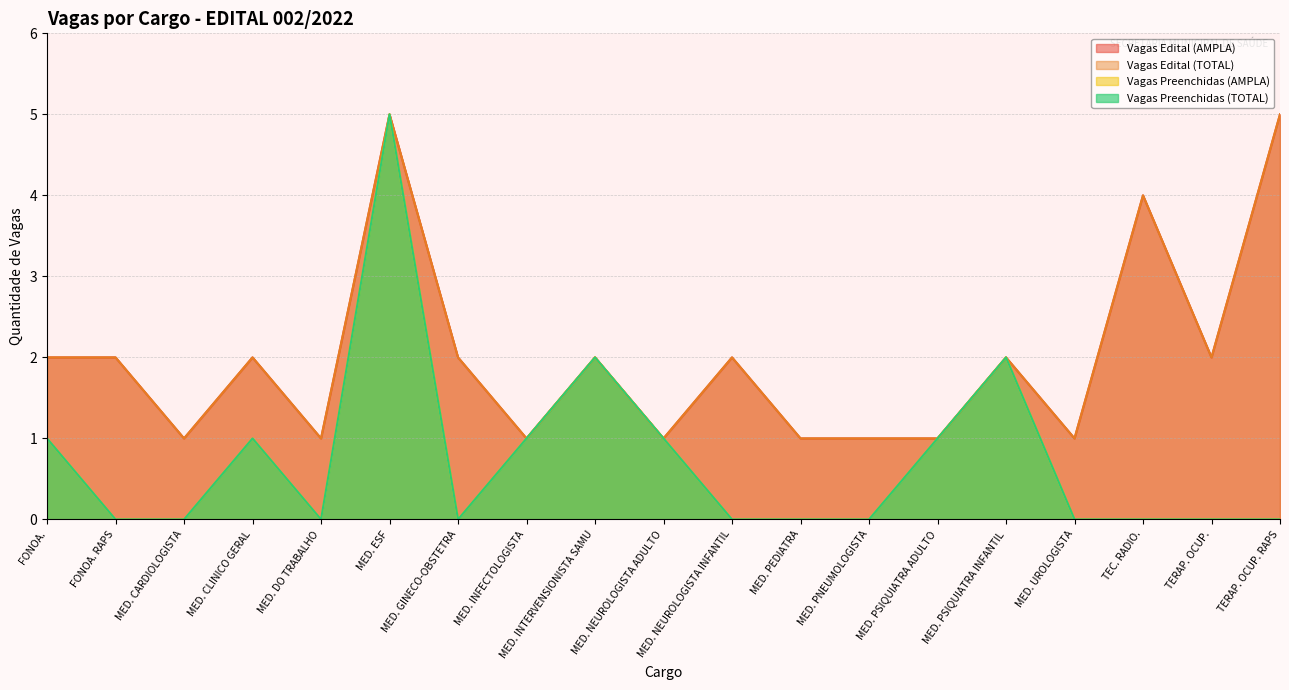

What is the greatest value displayed?

5